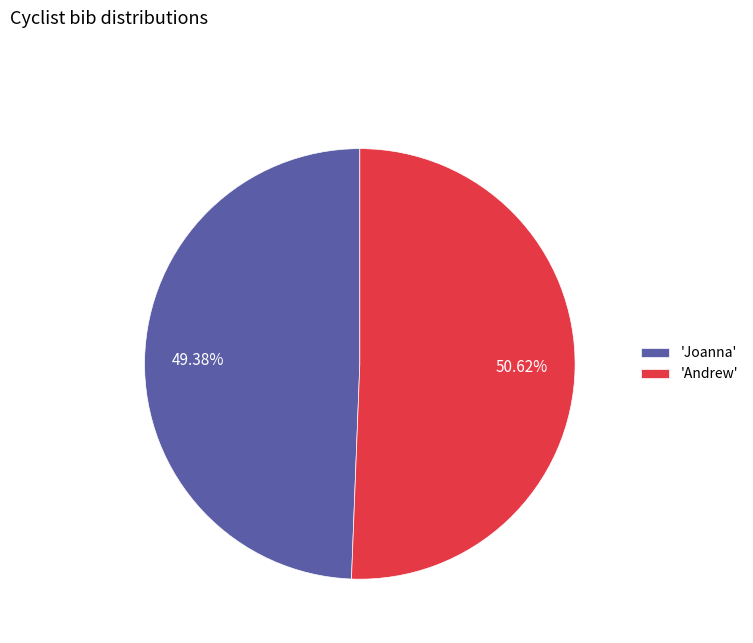

Rank the categories by value from lowest to highest.

'Joanna', 'Andrew'